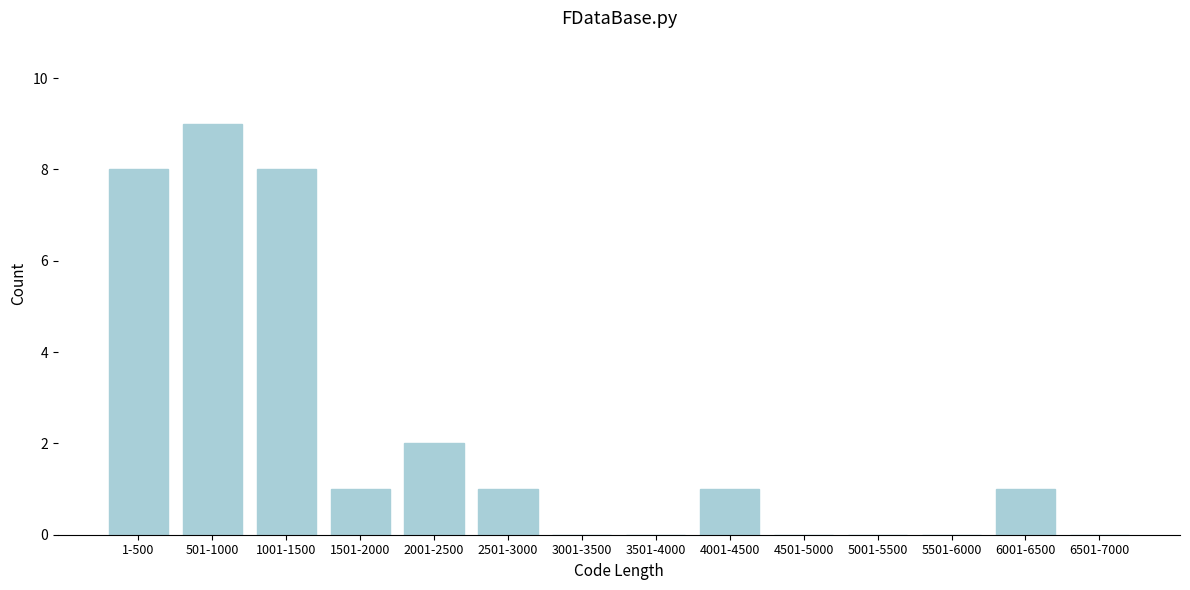

Reading right to left, transcribe all the data shown in this chart.

6501-7000=0	6001-6500=1	5501-6000=0	5001-5500=0	4501-5000=0	4001-4500=1	3501-4000=0	3001-3500=0	2501-3000=1	2001-2500=2	1501-2000=1	1001-1500=8	501-1000=9	1-500=8